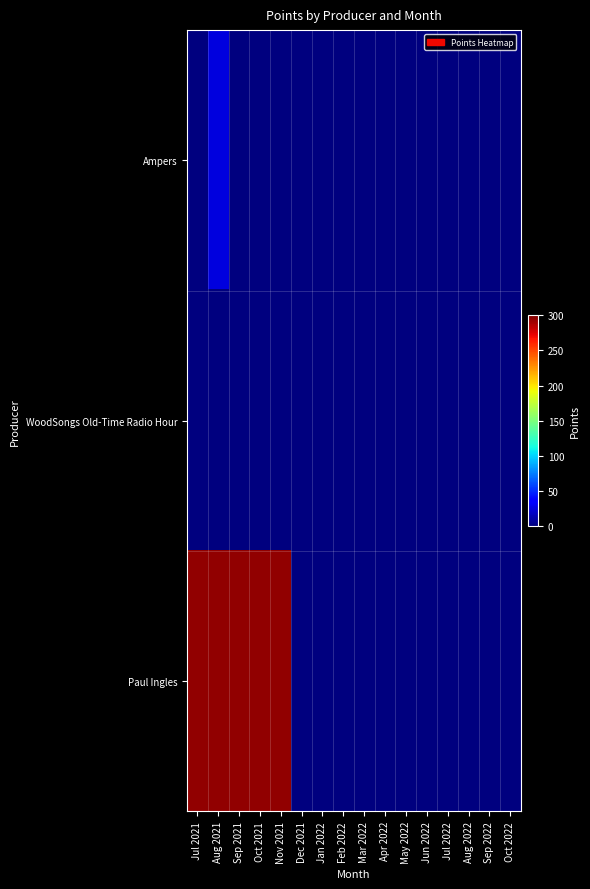

At how many categories does at least one series exceed 128?

5